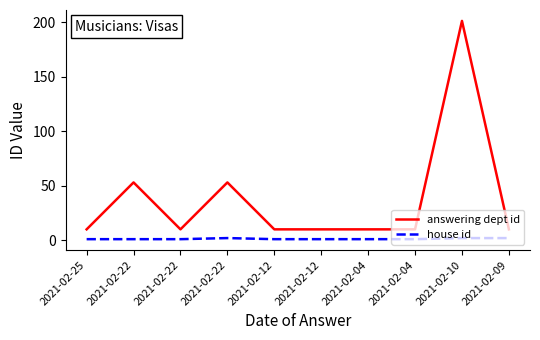

Is this an area chart (filled region under the line)?

No